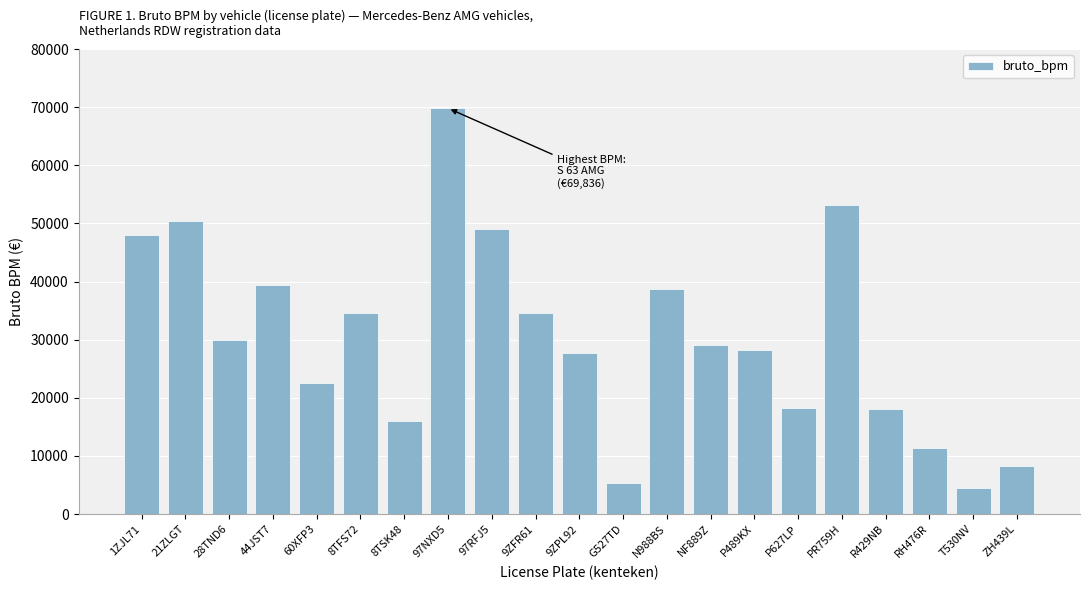

At which category does the chart reach its minimum across all series?

T530NV